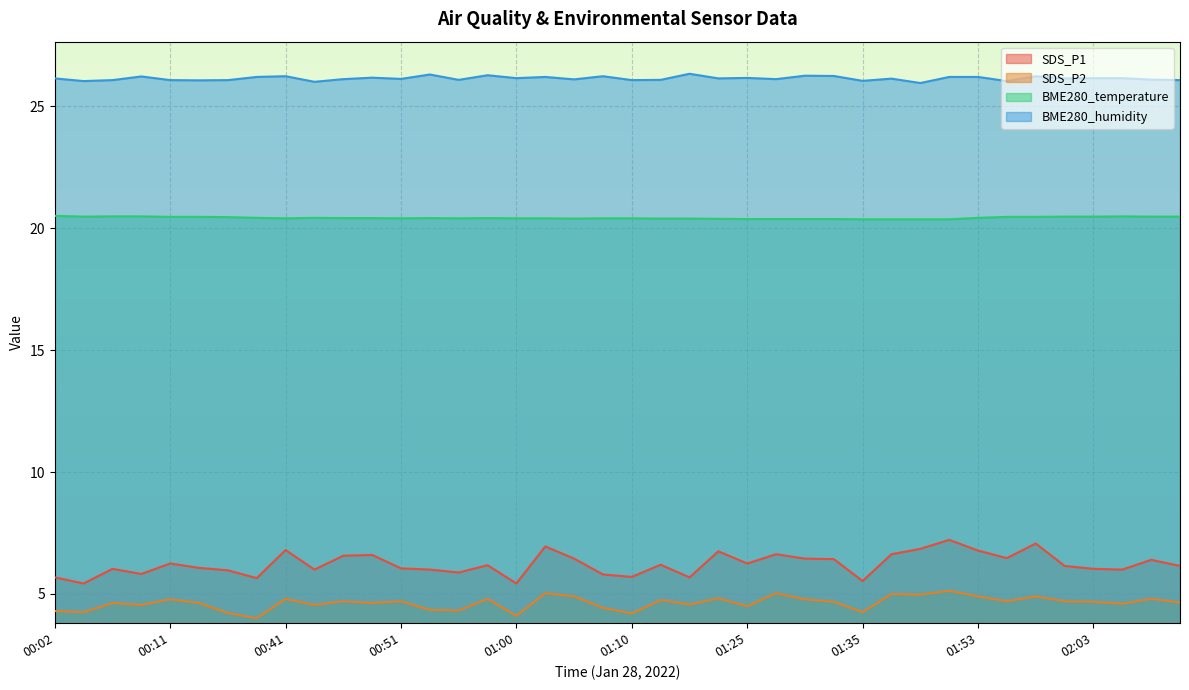

What is the sum of all SDS_P1 values?

249.0